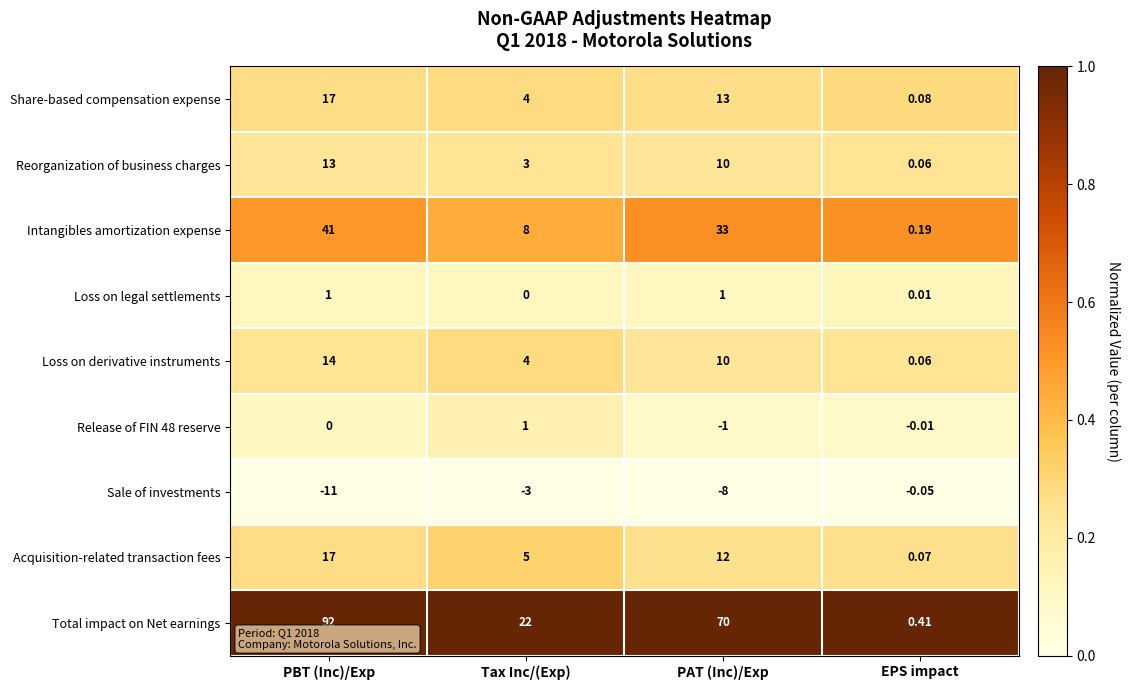

At how many categories does at least one series exceed 0?

4